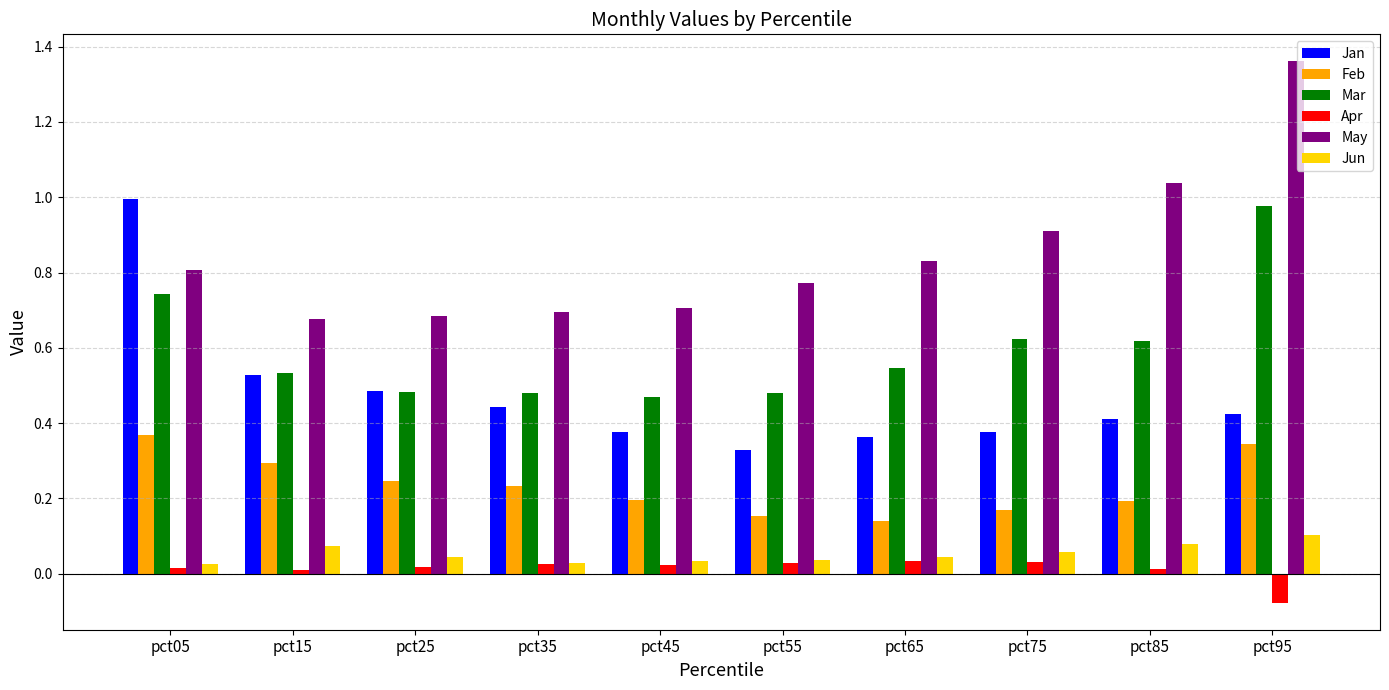

At which label does Jan reach its peak?

pct05